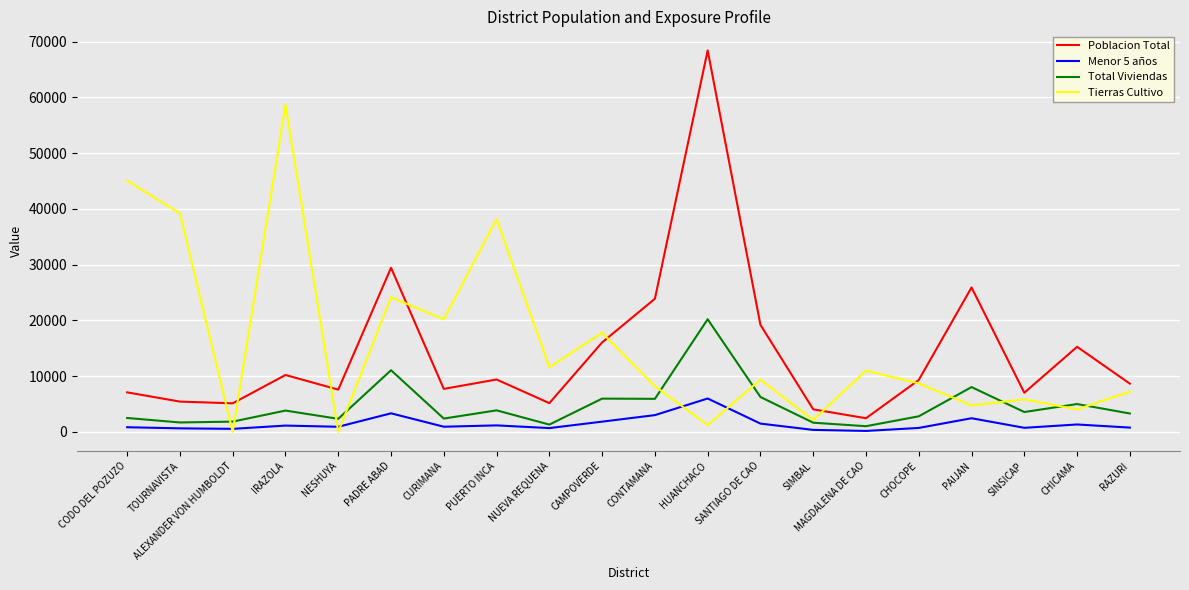

How many times do Poblacion Total and Tierras Cultivo cross each other?

7